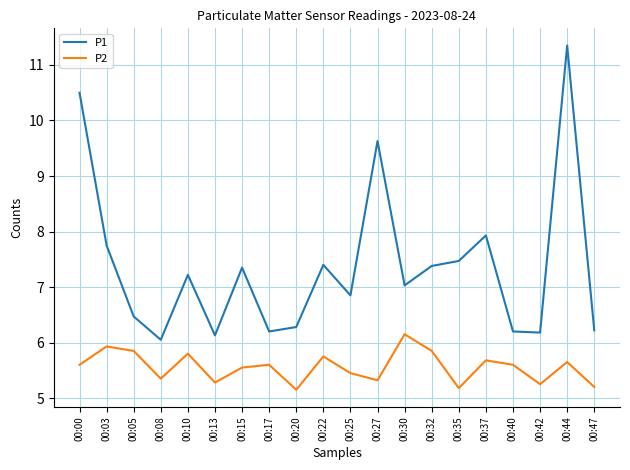

At which label does P2 reach its peak?

00:30